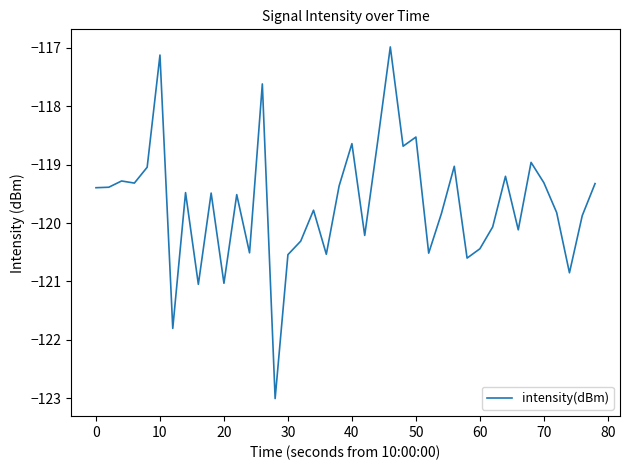

What is the greatest value displayed?

-117.0